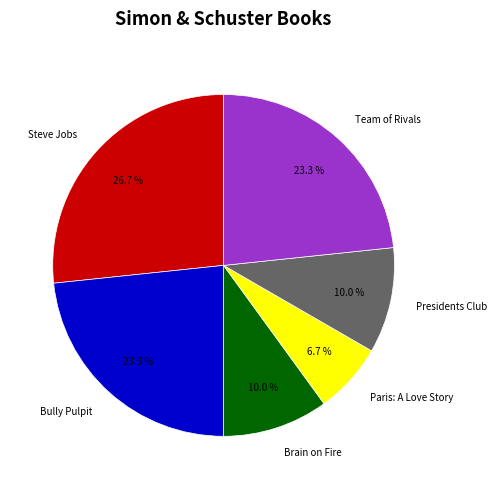

What percentage is the Steve Jobs slice, to the nearest percent?

27%